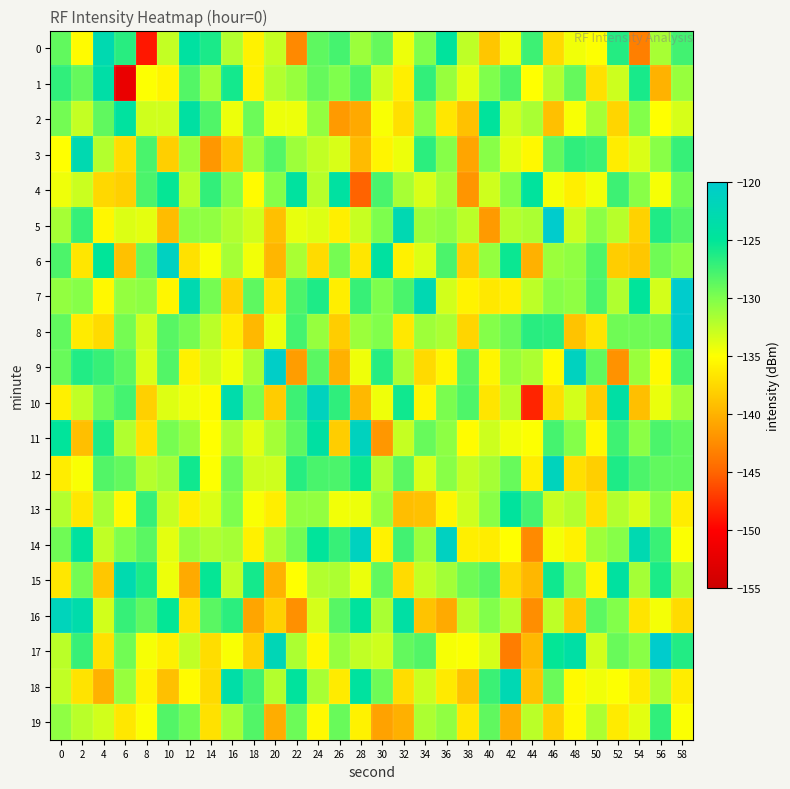

At which category is the sum across all series the highest?

58